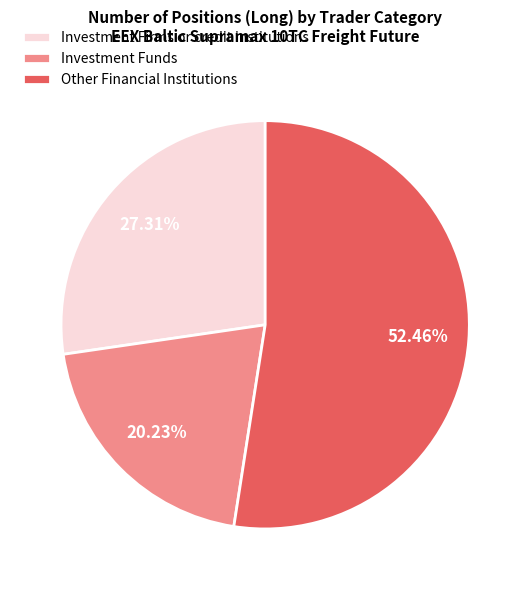

Is it true that Other Financial Institutions is 52% of the pie?

True